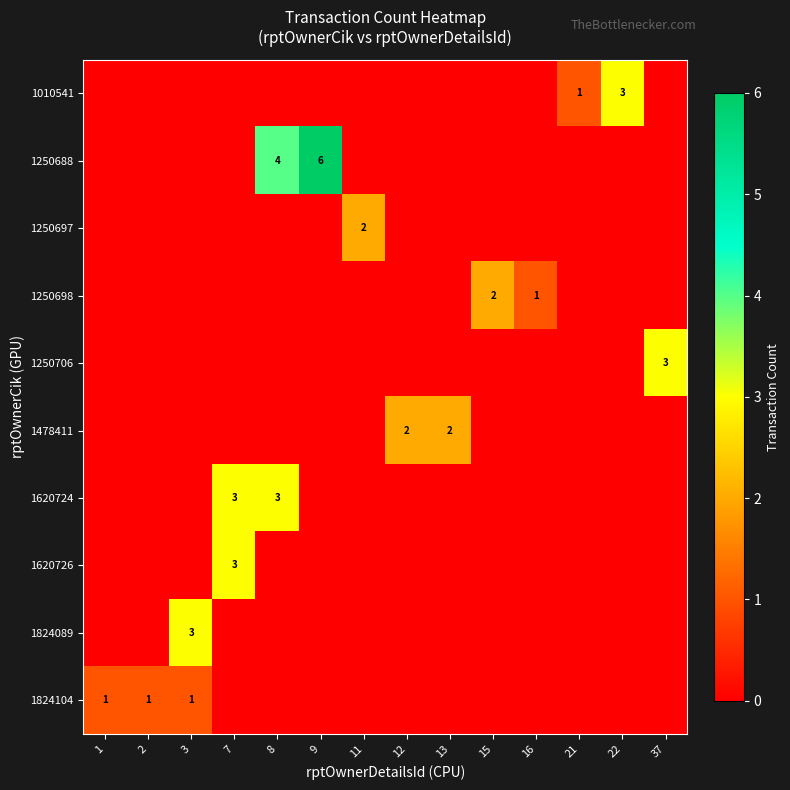

Which category has the highest value in the 1250697 series?

11